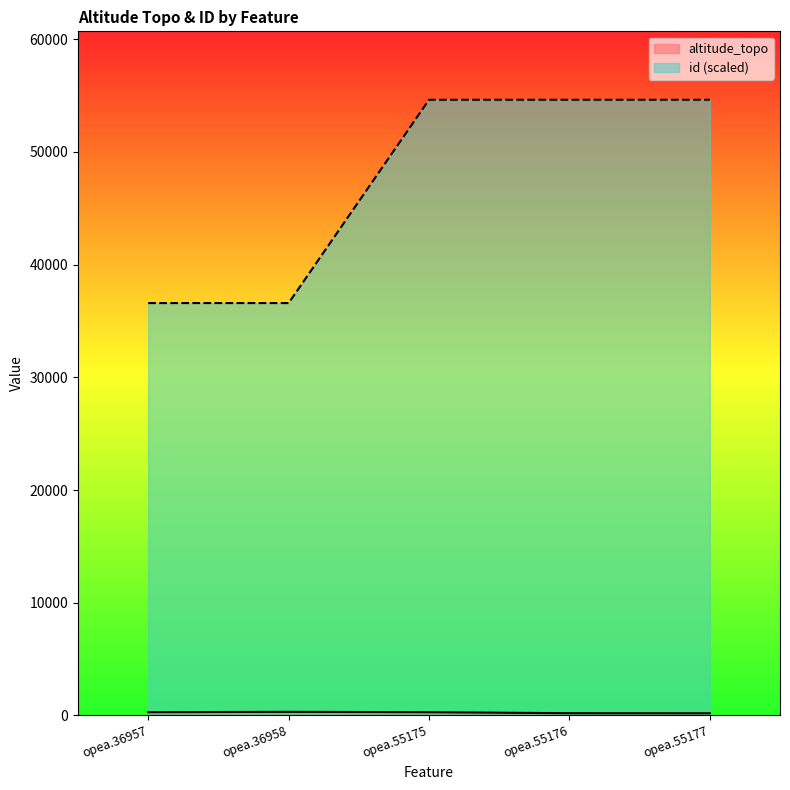

At which label does altitude_topo reach its peak?

opea.36958